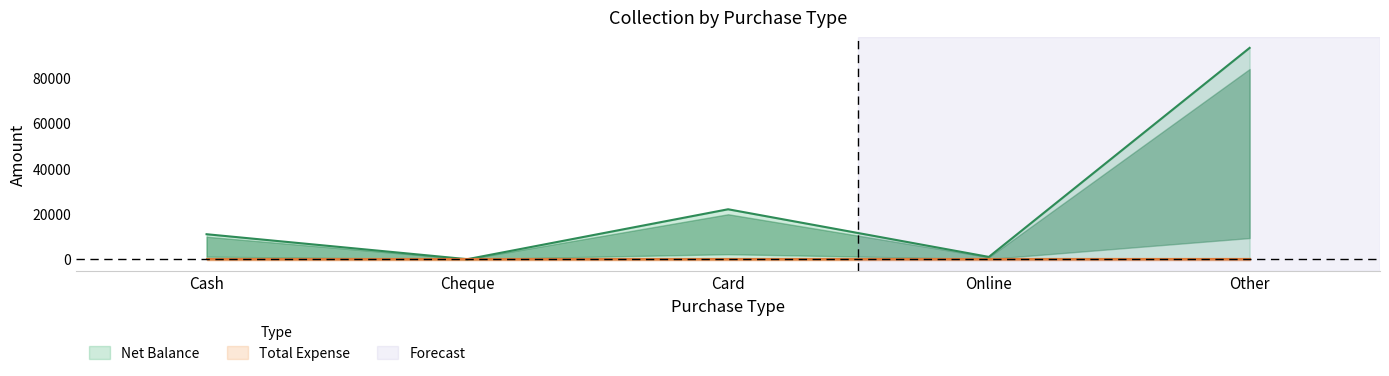

Where is the data nearest to the value 46560?

Card